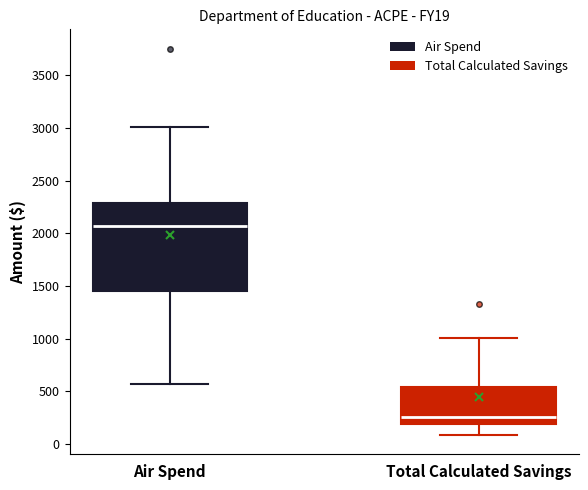

Reading left to right, transcribe this box plot: for each box, give where its median line is, the range the box spans, and where its two whiskers end, as read against the y-axis. The values are not printed on the chart, so give them approximately, as read against the axis.

Air Spend: median 2050, box 1450 to 2300, whiskers 550 to 3000
Total Calculated Savings: median 250, box 200 to 550, whiskers 100 to 1000